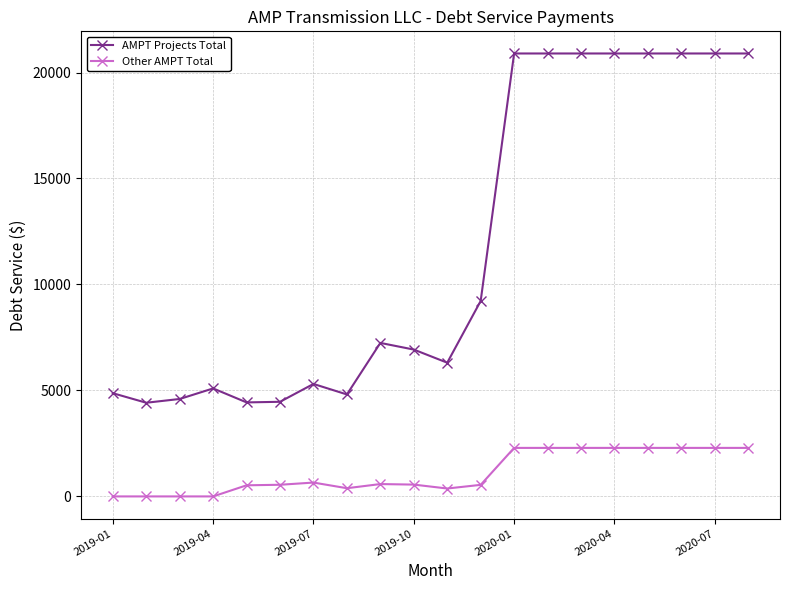

How many lines are shown in the chart?

2